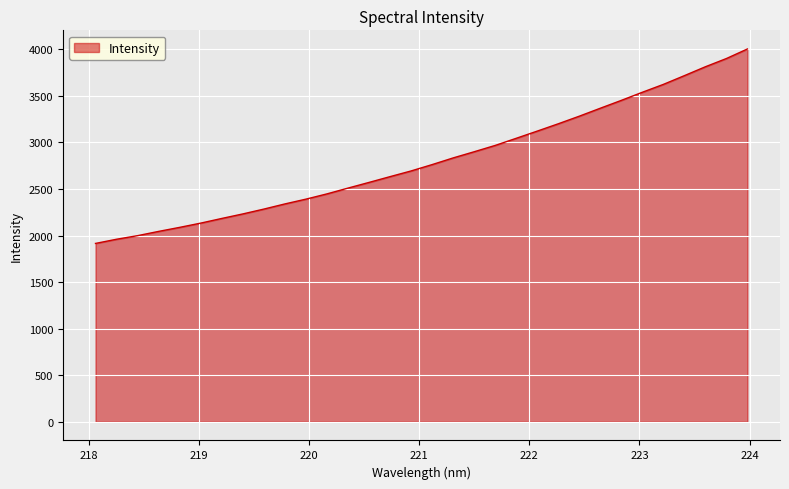

What is the greatest value displayed?

4003.8